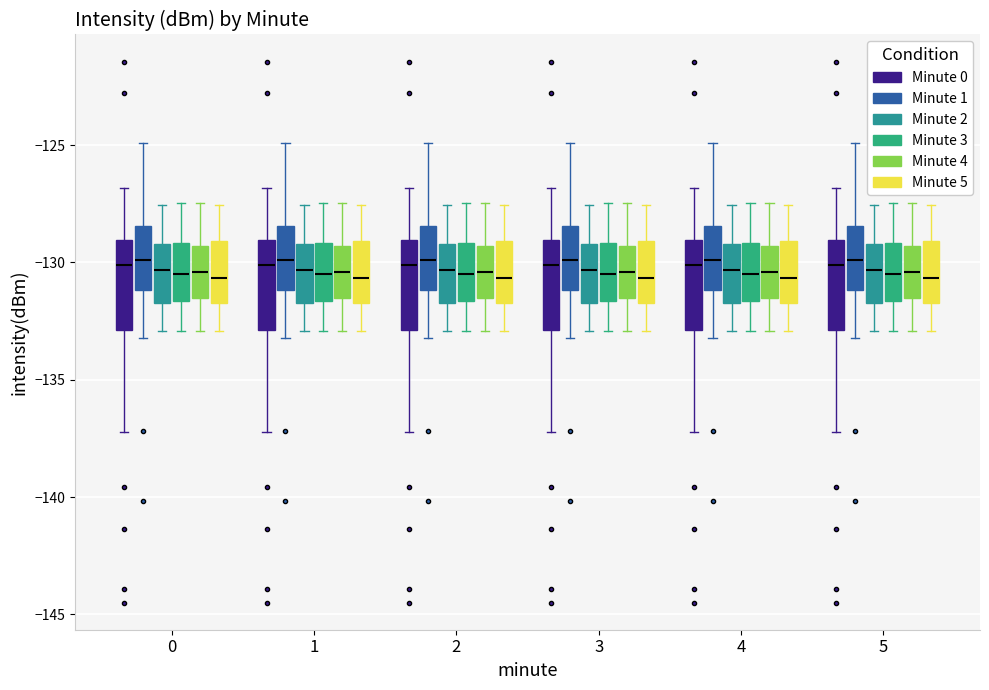

Where does the upper whisker of the box for 0 (Minute 3) end on the y-axis? The values are not printed on the chart, so give them approximately, as read against the axis.

-127.5